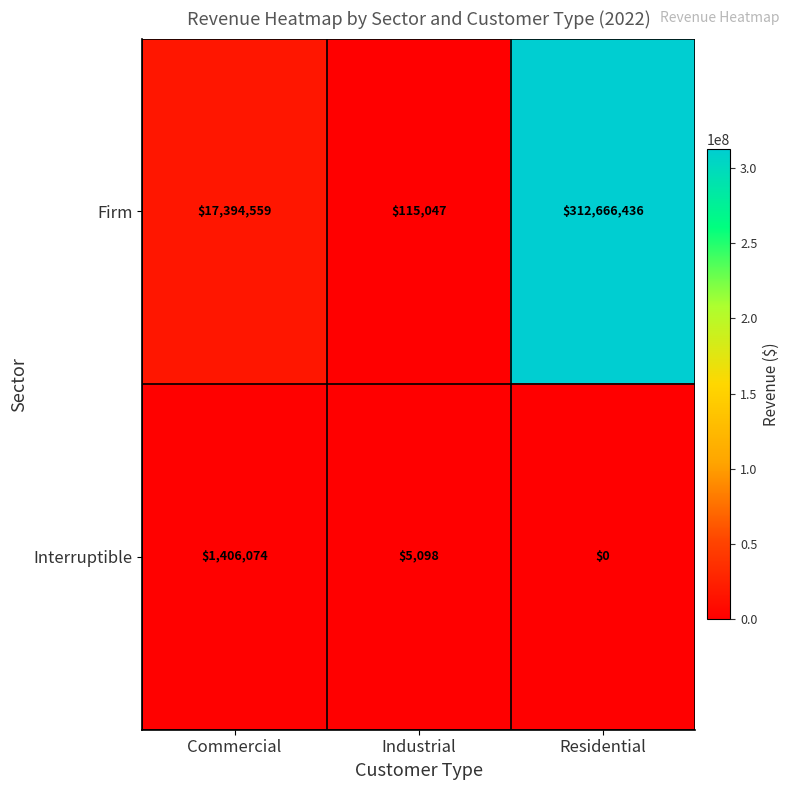

What is the greatest value displayed?

312666436